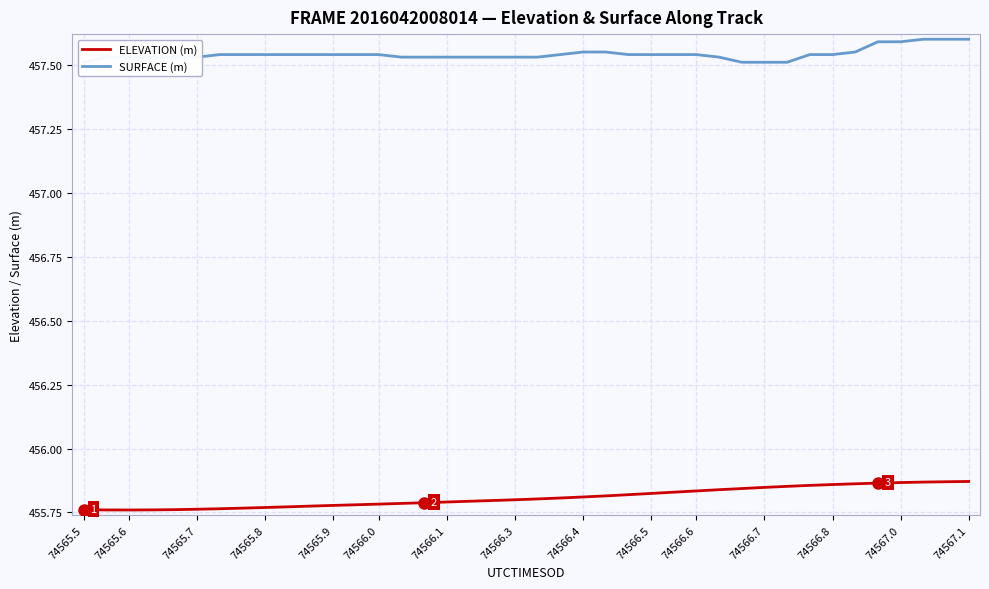

List the series in order of their peak value, lowest first.

ELEVATION (m), SURFACE (m)